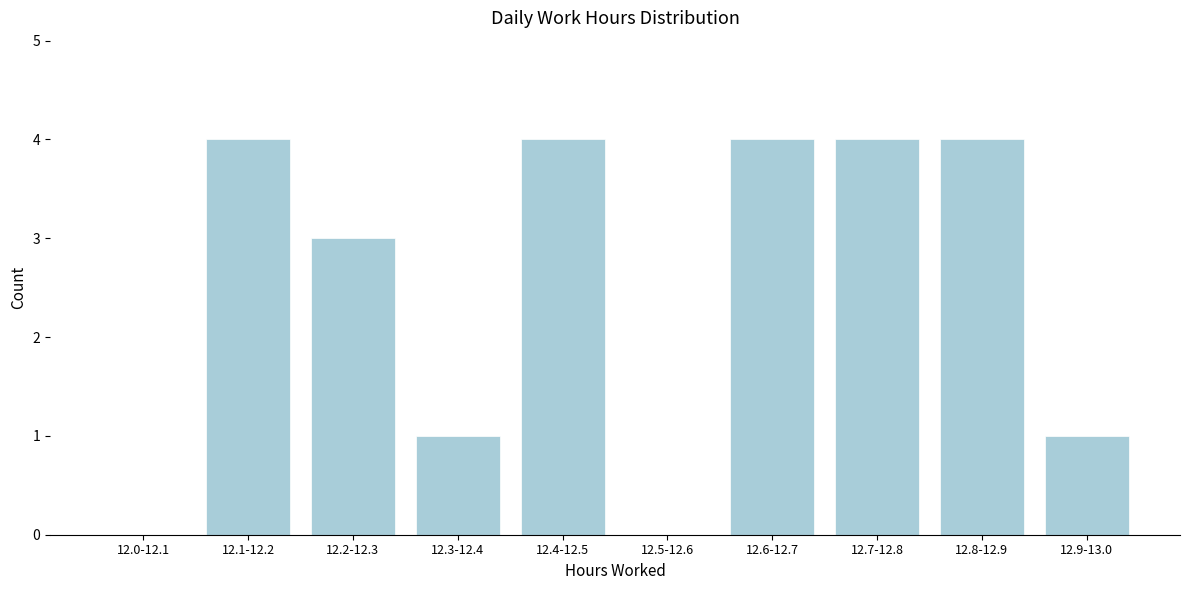

Reading left to right, what are all the values shown in this chart?

12.0-12.1=0	12.1-12.2=4	12.2-12.3=3	12.3-12.4=1	12.4-12.5=4	12.5-12.6=0	12.6-12.7=4	12.7-12.8=4	12.8-12.9=4	12.9-13.0=1